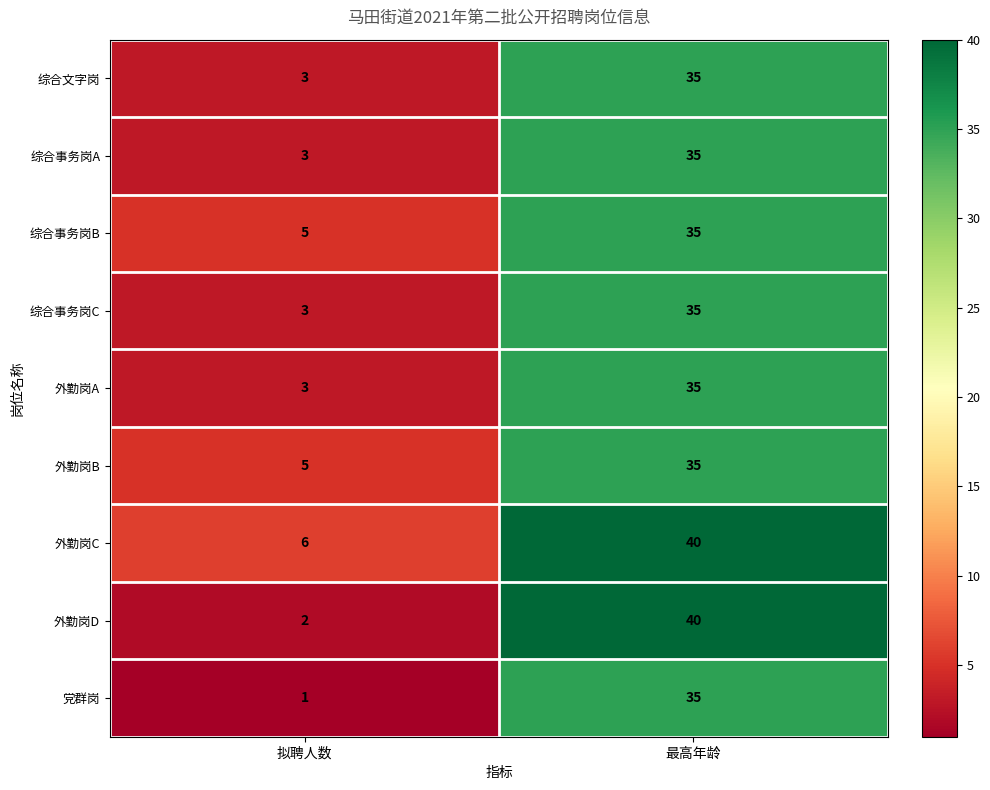

How many distinct data groups are displayed?

9